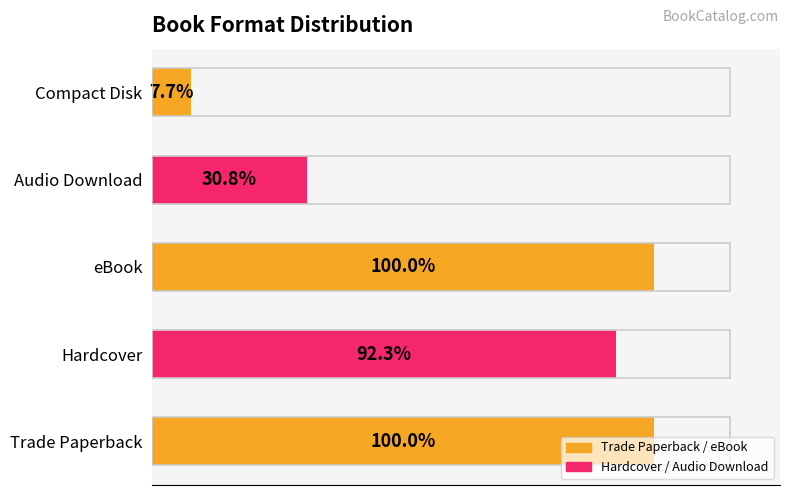

Are the bars horizontal?

Yes